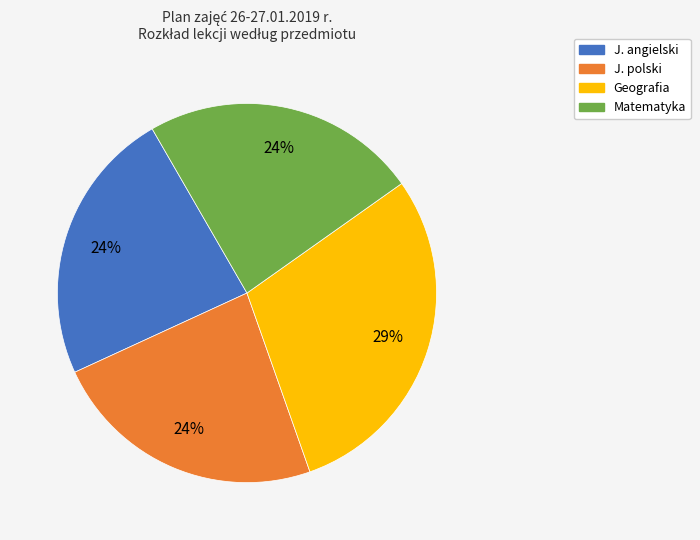

Count the number of slices in the pie.

4